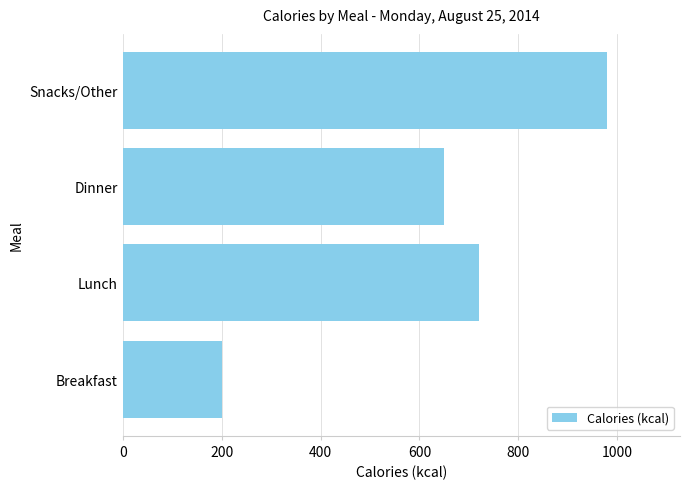

Reading top to bottom, list all the values displayed in this chart.

Snacks/Other=980	Dinner=650	Lunch=720	Breakfast=200